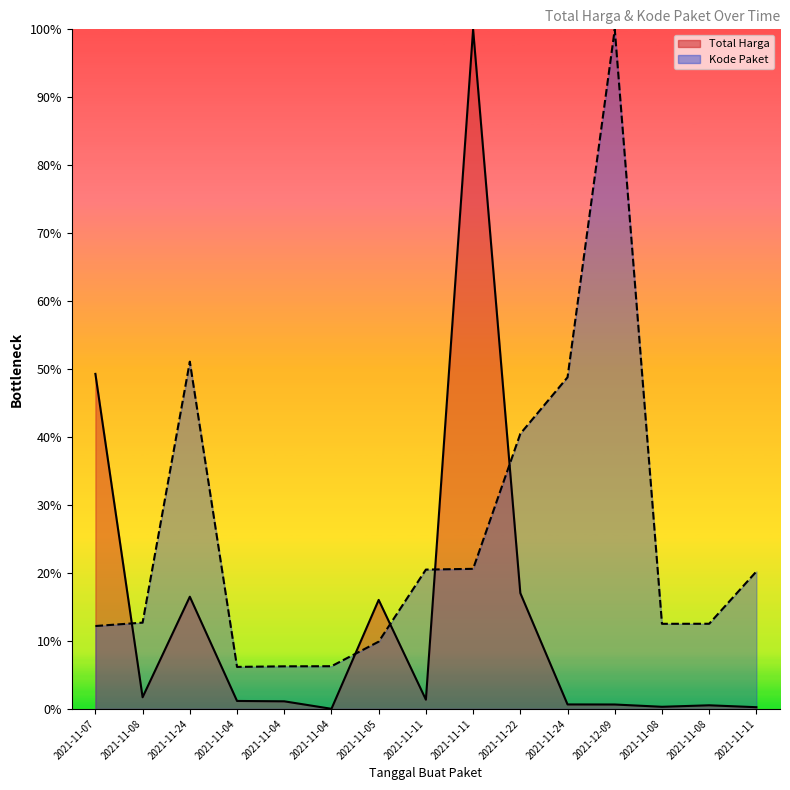

Which has a higher value, 2021-11-08 or 2021-11-11?

2021-11-08